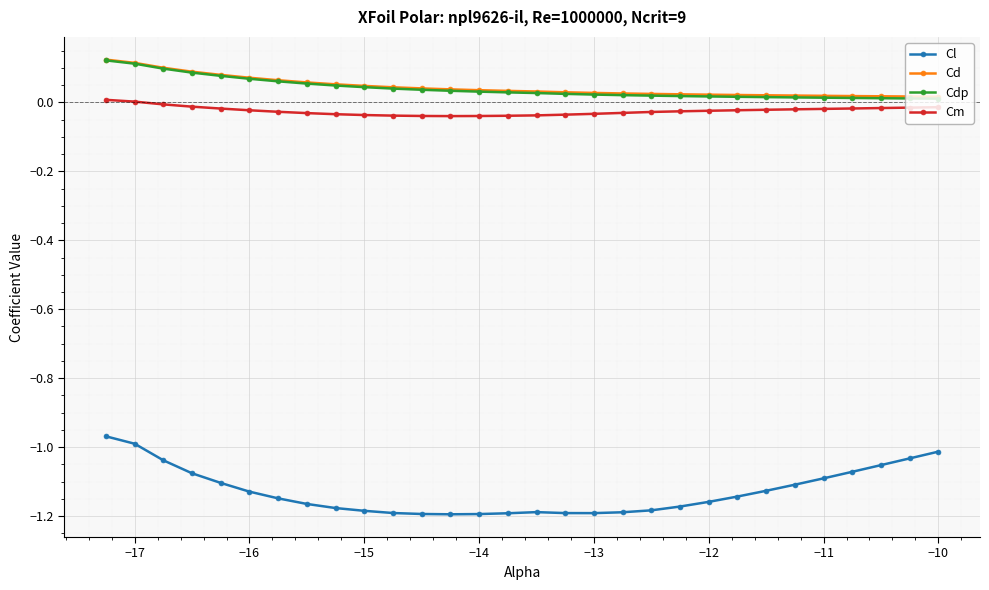

True or false: Cl and Cm cross at least once.

False